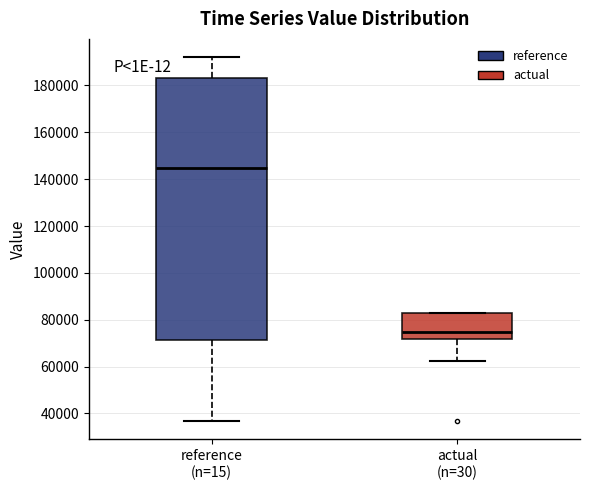

Where does the median line of the box for actual (n=30) sit on the y-axis? The values are not printed on the chart, so give them approximately, as read against the axis.

74000